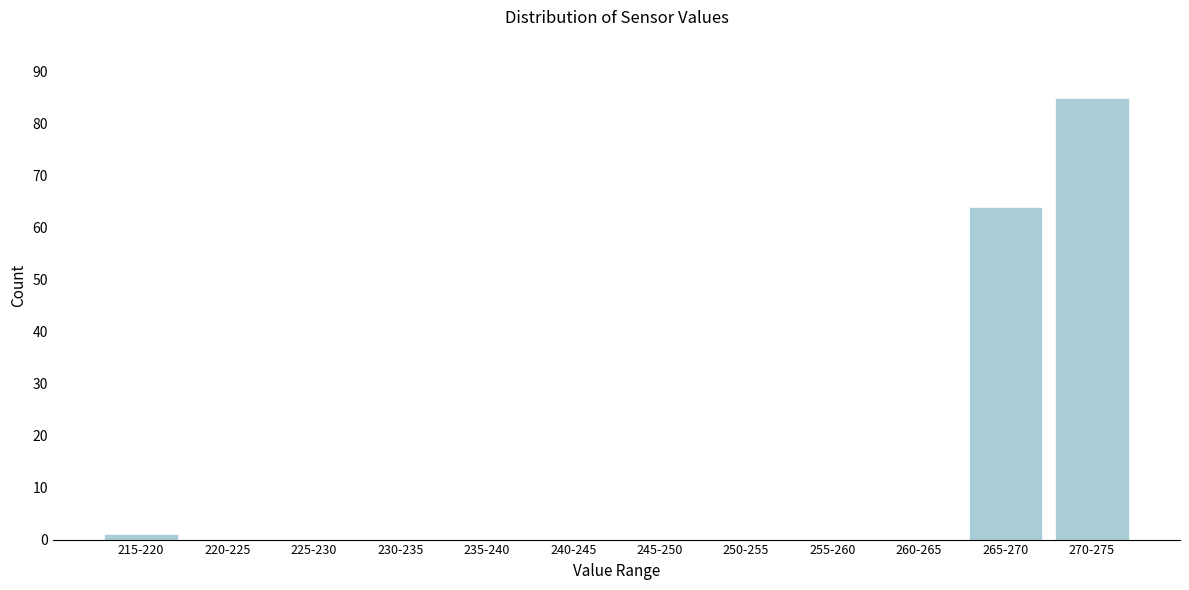

Reading left to right, what are all the values shown in this chart?

215-220=1	220-225=0	225-230=0	230-235=0	235-240=0	240-245=0	245-250=0	250-255=0	255-260=0	260-265=0	265-270=64	270-275=85